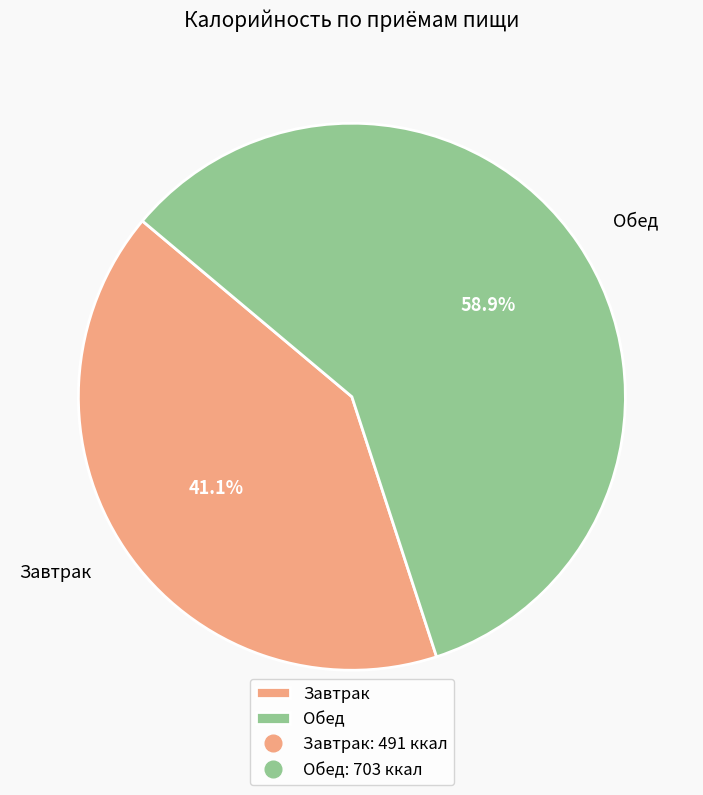

Does Завтрак account for over 50% of the chart?

No